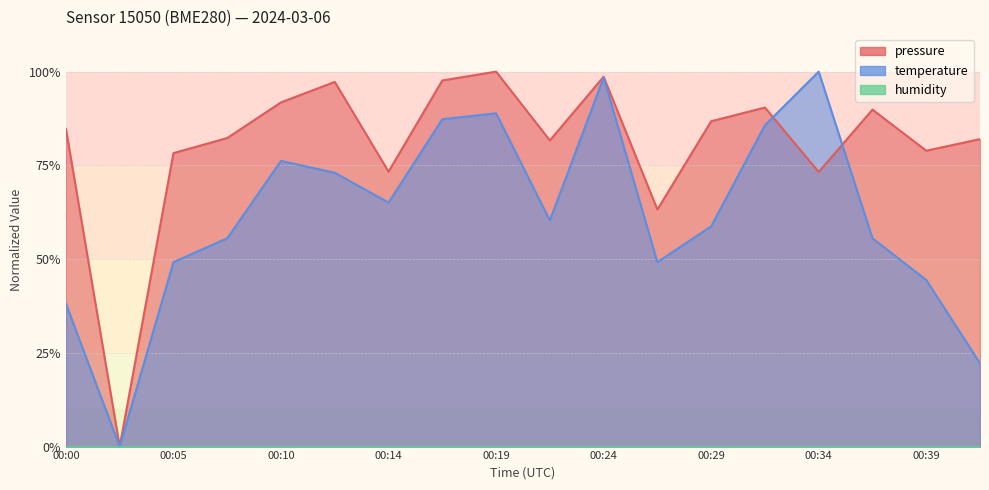

Reading left to right, what are all the values shown in this chart?

pressure: 84.7	0.0	78.3	82.3	91.8	97.3	73.3	97.6	100.0	81.6	98.6	63.2	86.8	90.4	73.2	89.9	78.9	82.0
temperature: 38.1	0.0	49.2	55.6	76.2	73.0	65.1	87.3	88.9	60.3	98.4	49.2	58.7	85.7	100.0	55.6	44.4	22.2